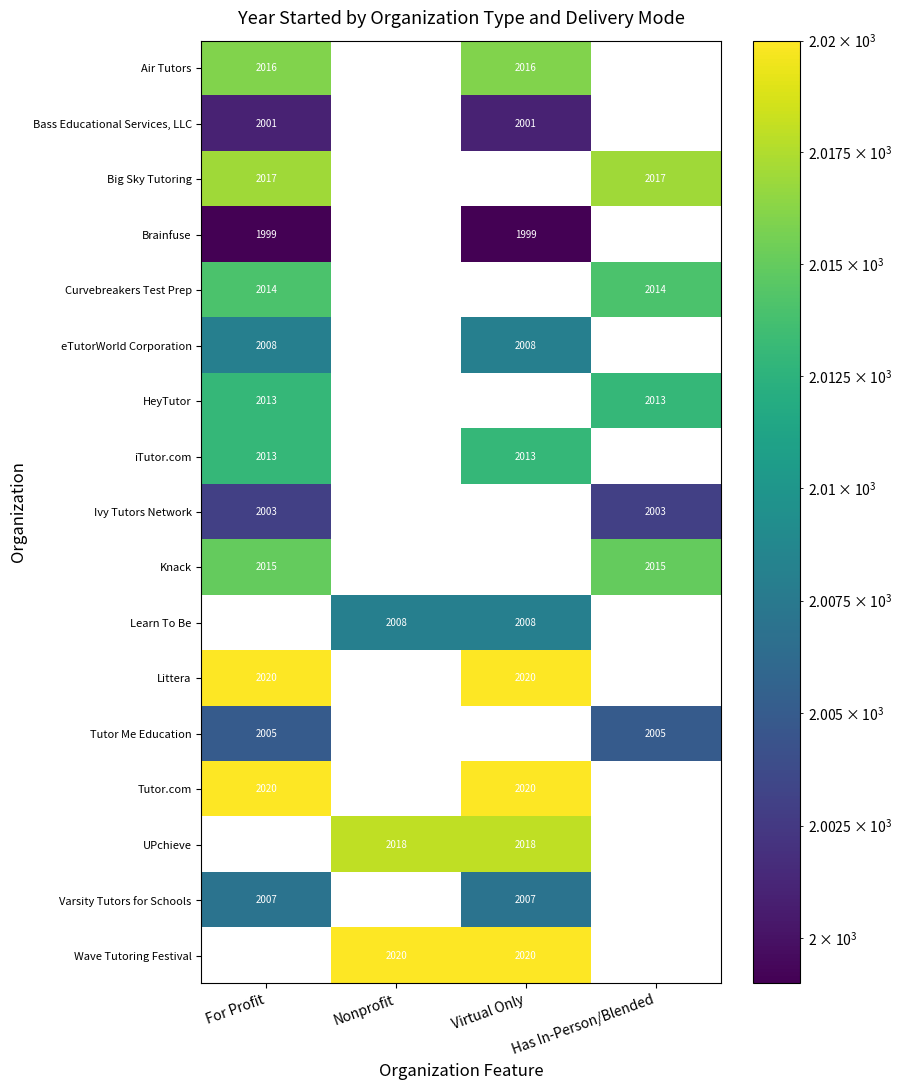

Count the number of data series in this chart.

17